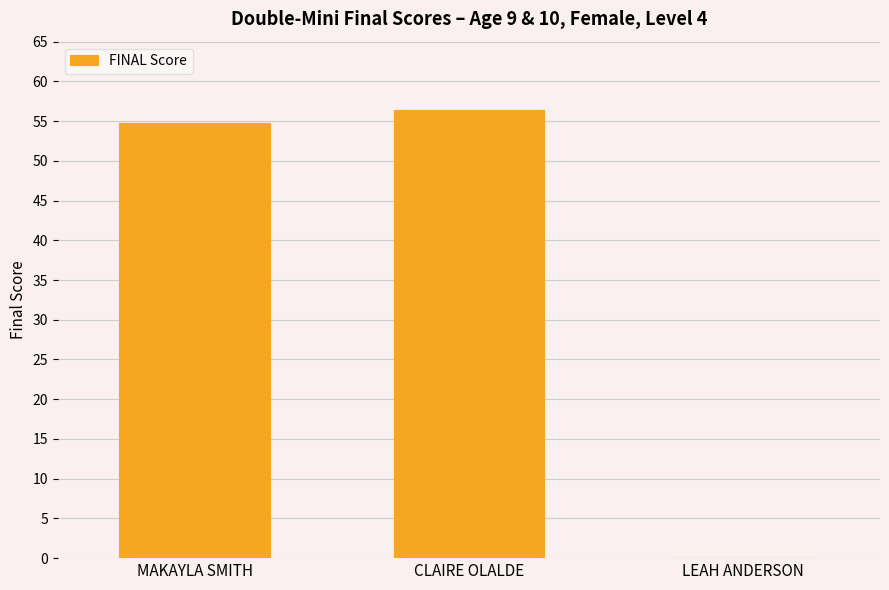

What is the maximum value shown in the chart?

56.4